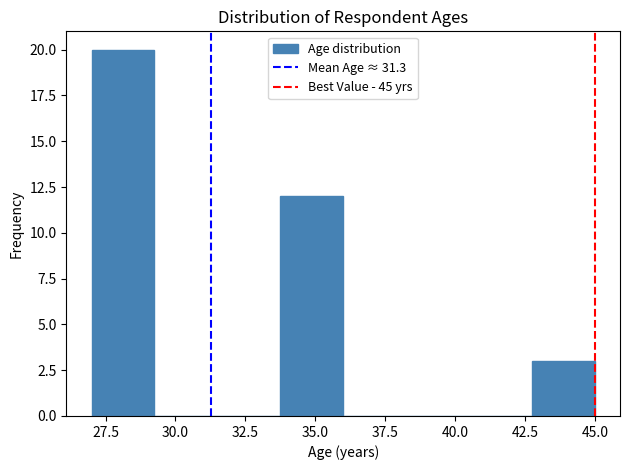

Over which range of the x-axis is the bar tallest?

27.00 to 29.25